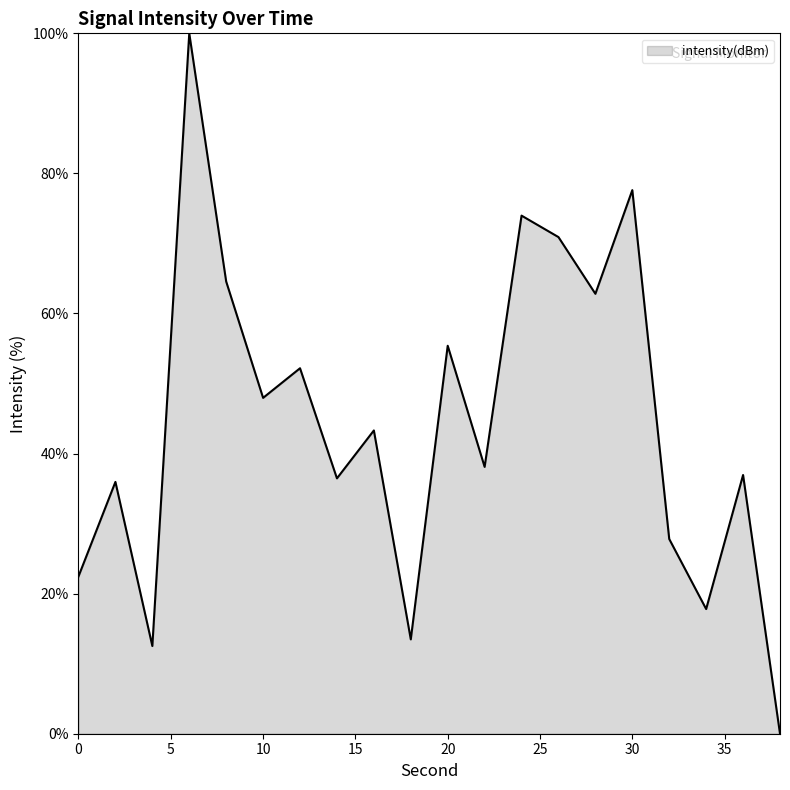

True or false: there are more than 2 points higher than both neighbors.

True